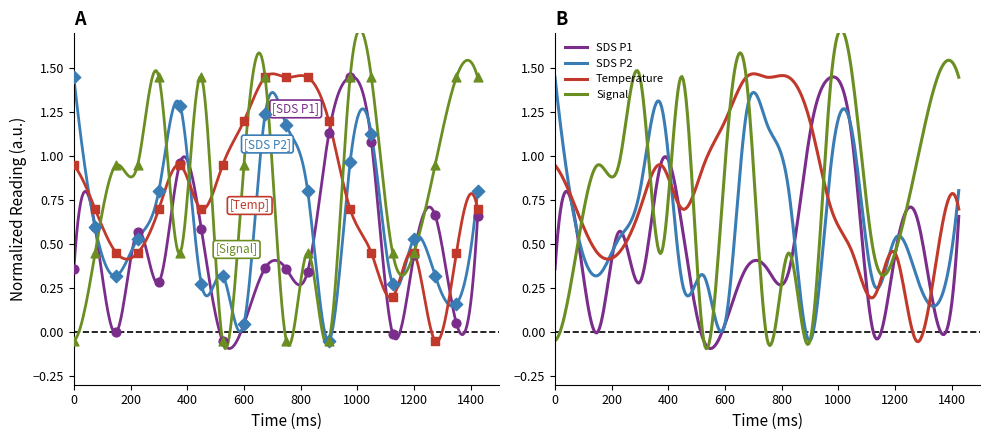

At how many categories does at least one series exceed 0?

20